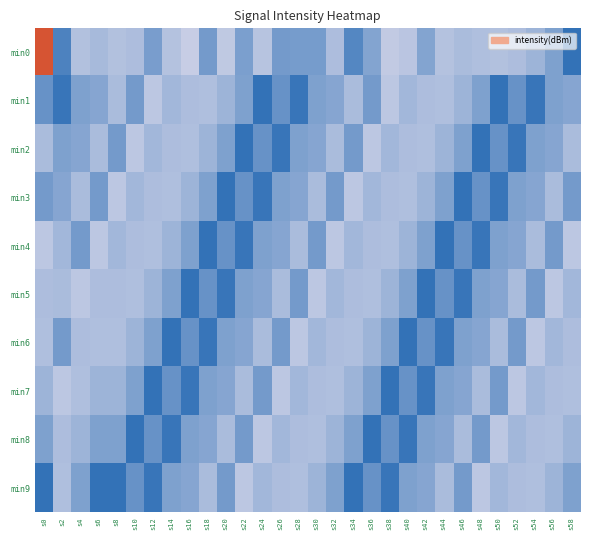

Count the number of data series in this chart.

10